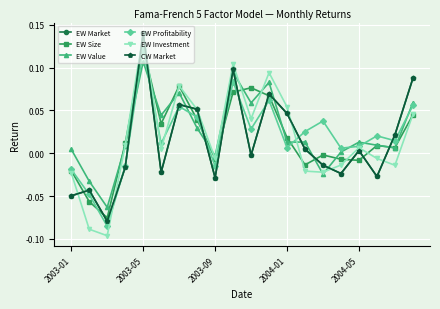

Which series has the largest total across all categories?

EW Value